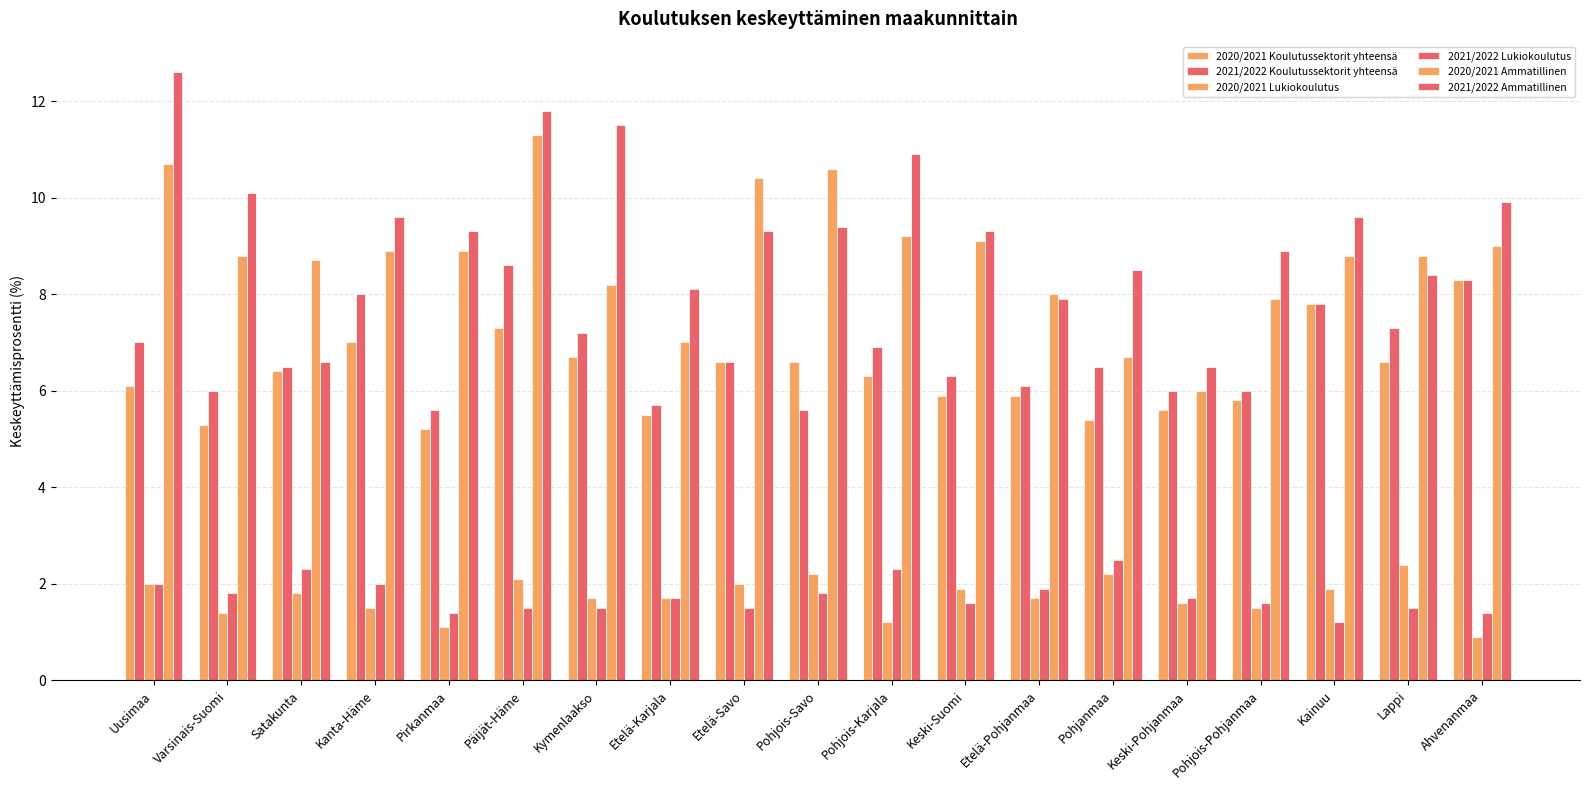

What is the difference between the second highest and second lowest values in the 2021/2022 Ammatillinen series?

5.2